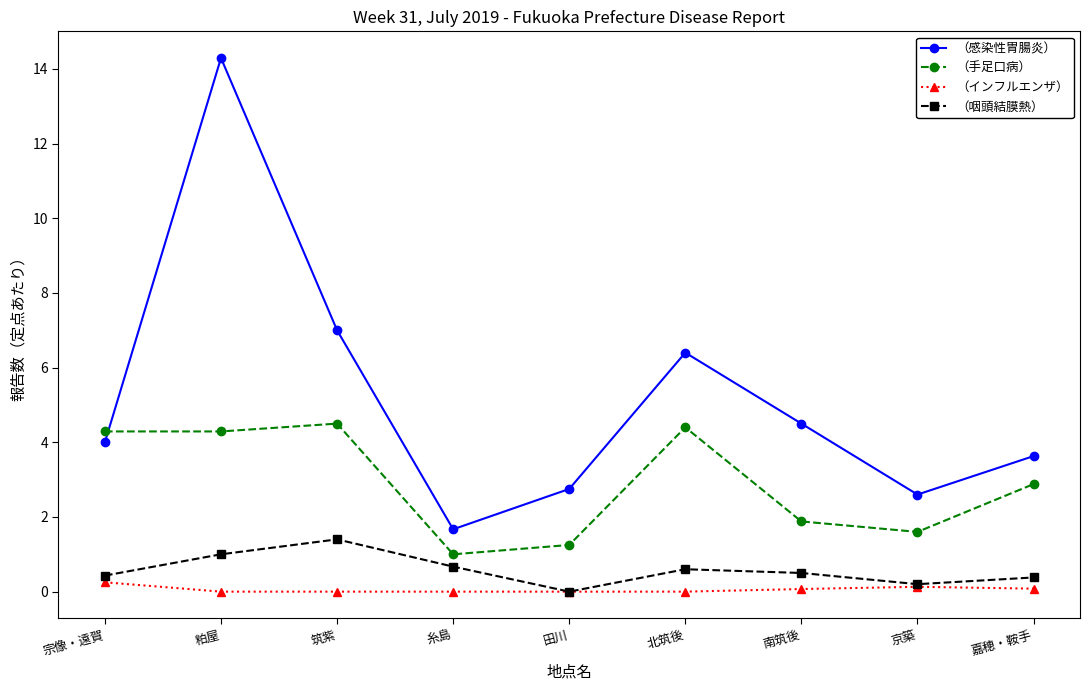

What is the value of the （感染性胃腸炎） point at the 5th from the left?

2.8